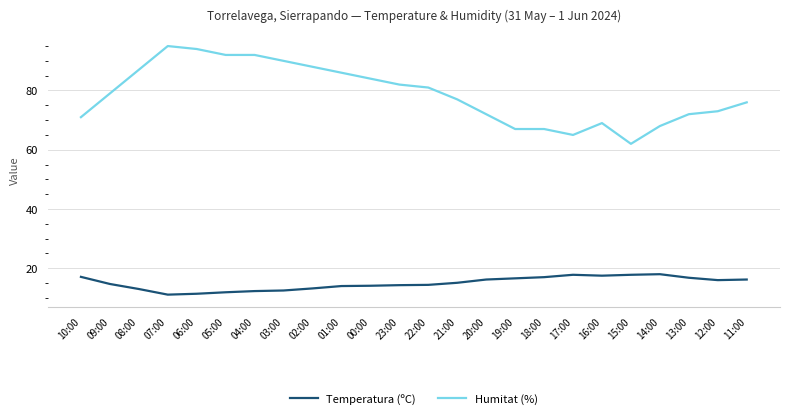

True or false: Humitat (%) and Temperatura (ºC) cross at least once.

False